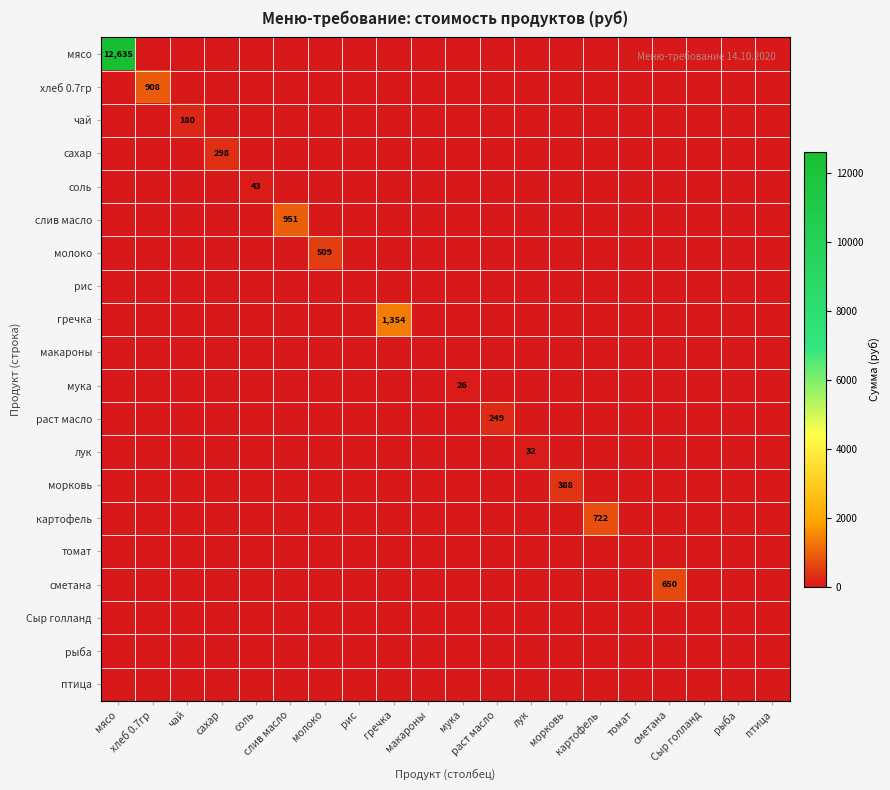

What is the sum of all мука values?

26.0